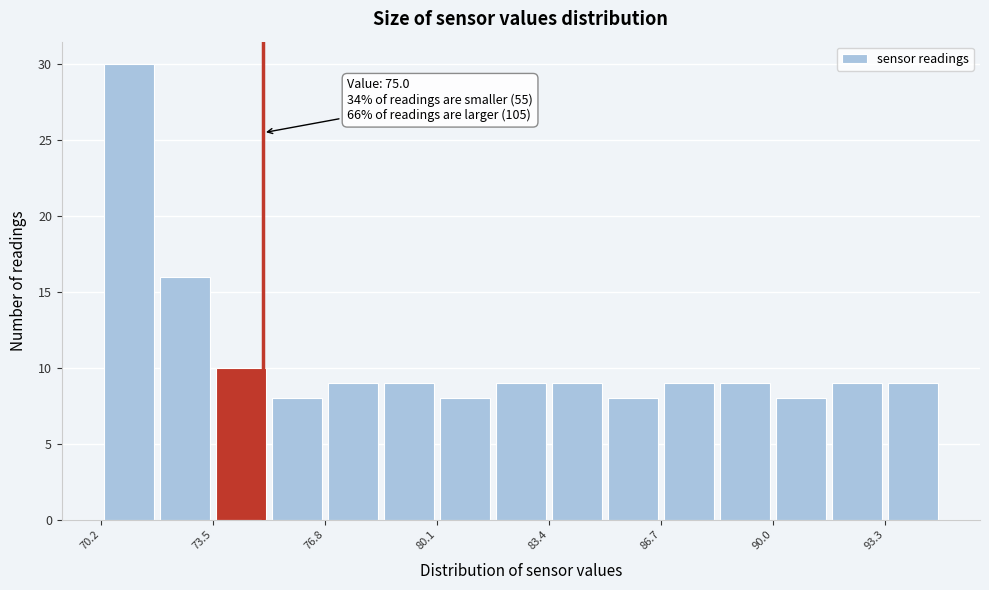

Read against the x-axis, roughly where is the centre of the tallest bar?

71.0